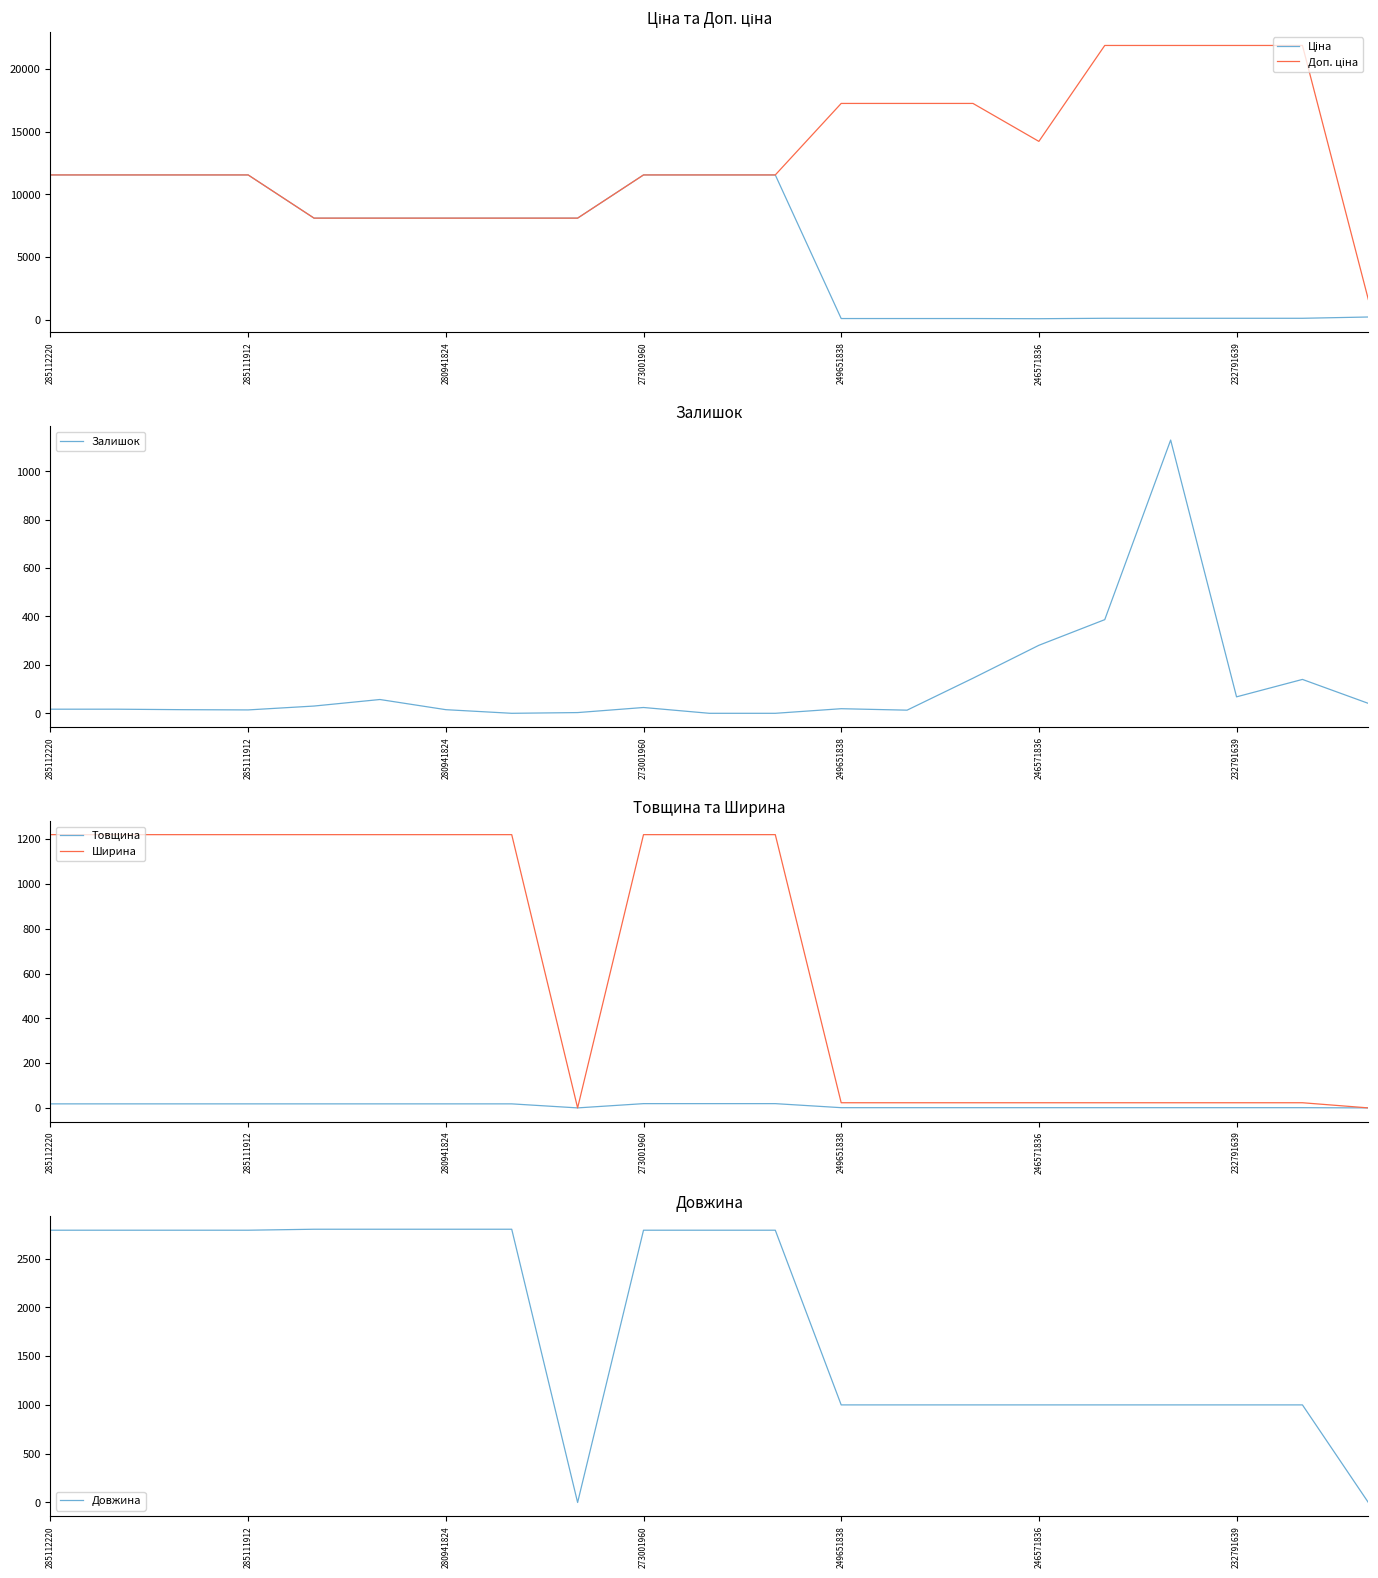

The Довжина series shows 1000 at 246571836. True or false?

True